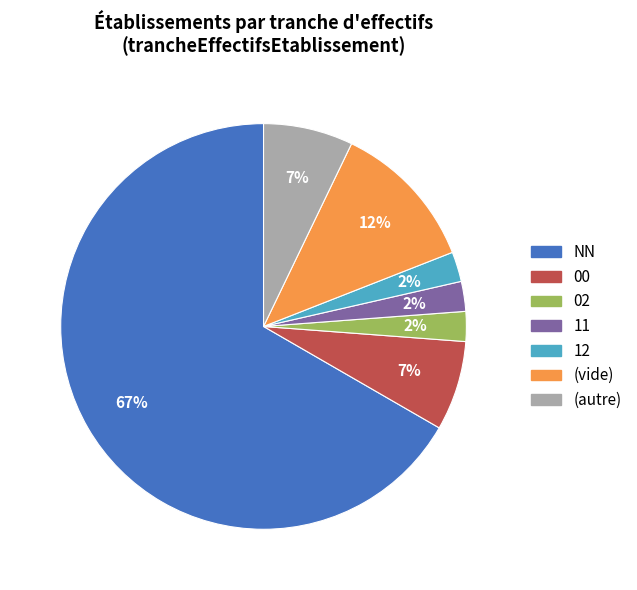

To the nearest percent, what is the average slice percentage?

14%